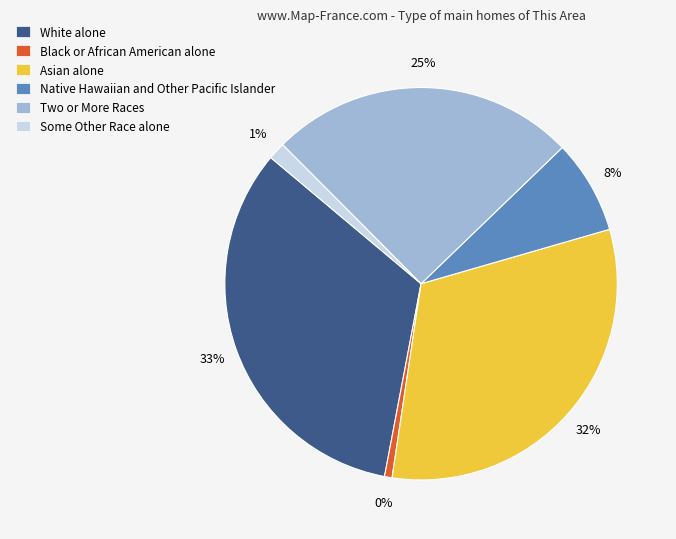

True or false: Two or More Races accounts for 19% of the total.

False